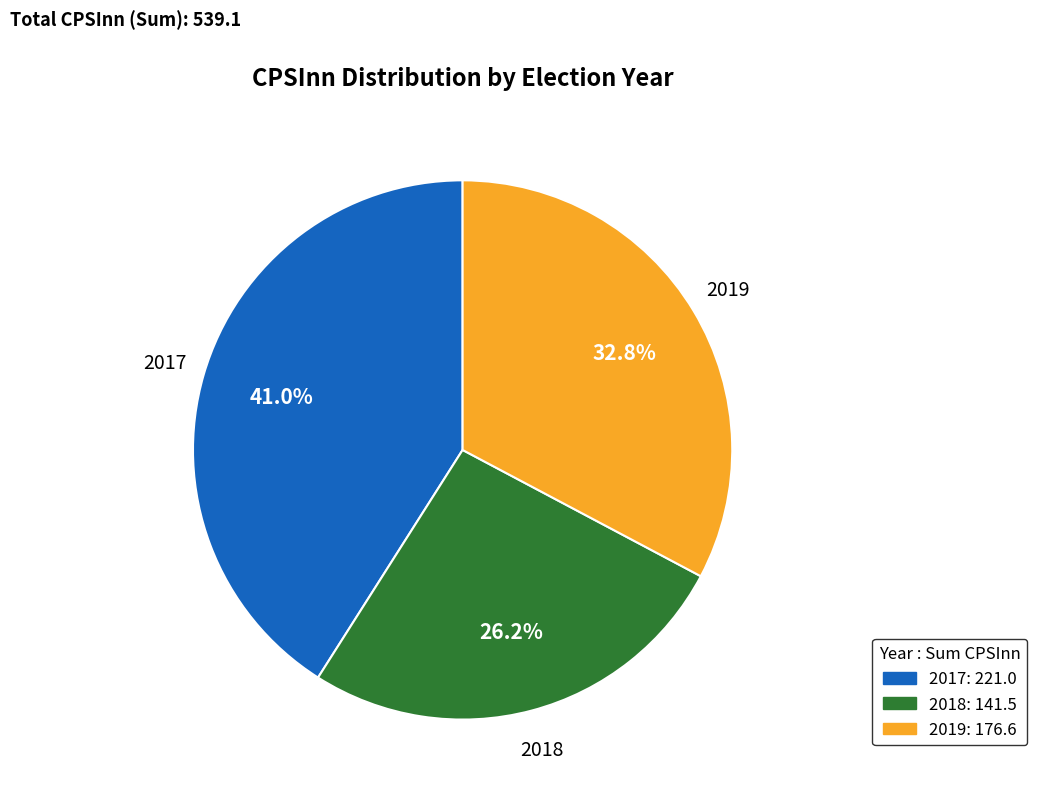

Which slice is the largest?

2017